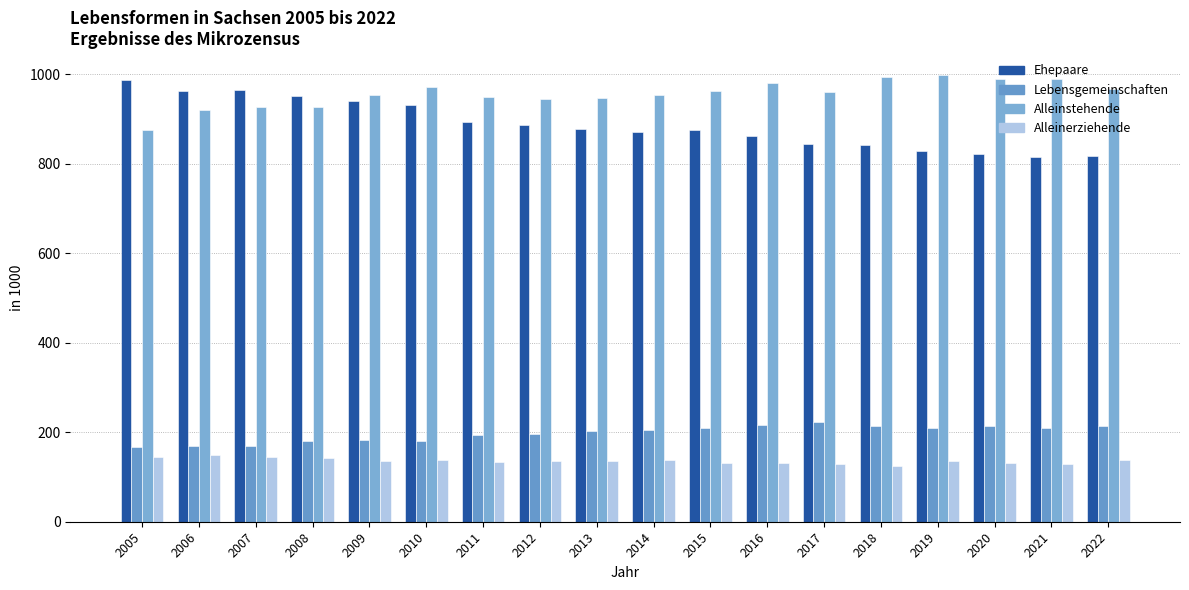

Which series has the largest range (max minus min)?

Ehepaare